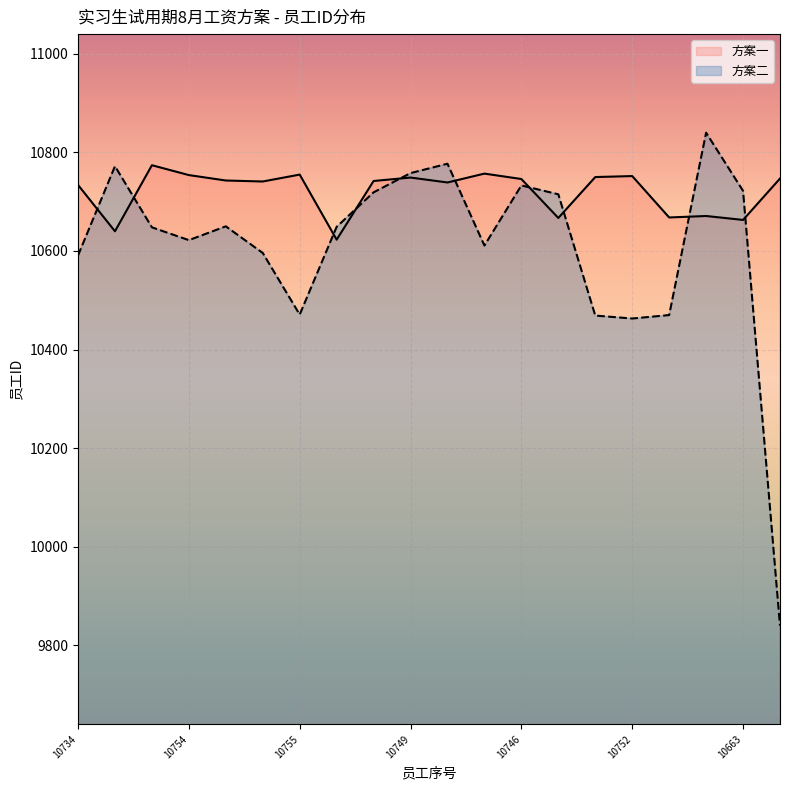

Which category has the lowest value across all series?

10747